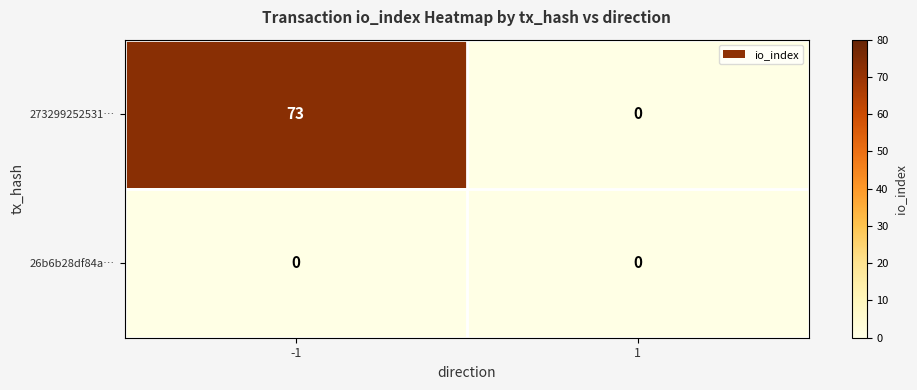

Which series has the widest spread of values?

273299252531…